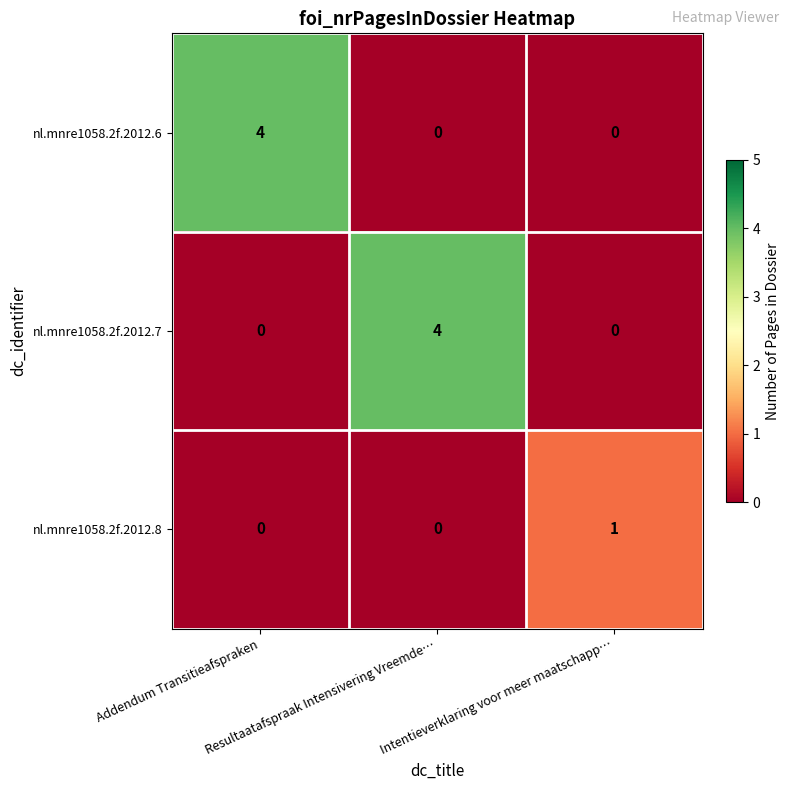

How many categories are shown in the chart?

3